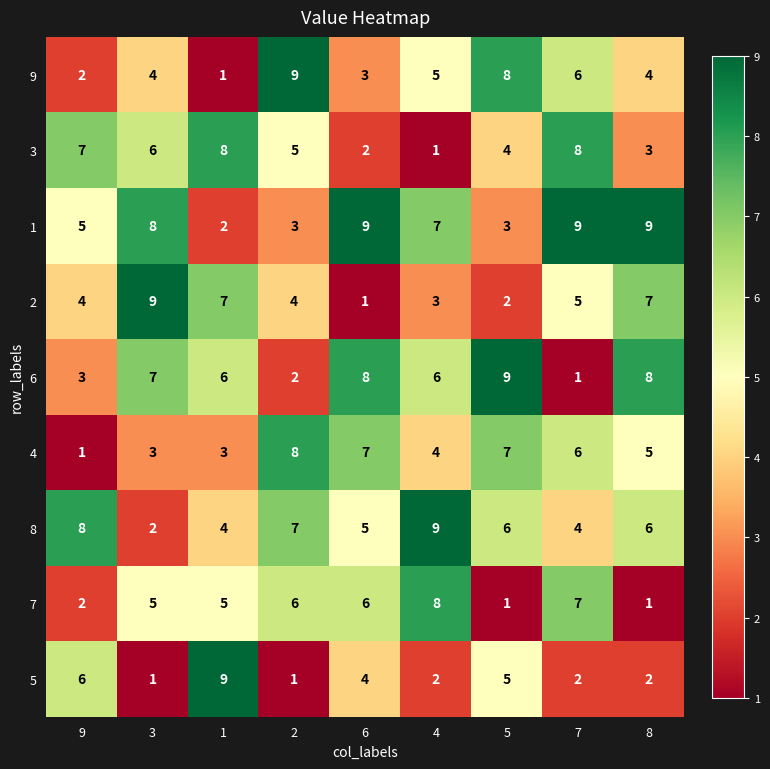

What is the sum of the 9 values at 7 and 8?

10